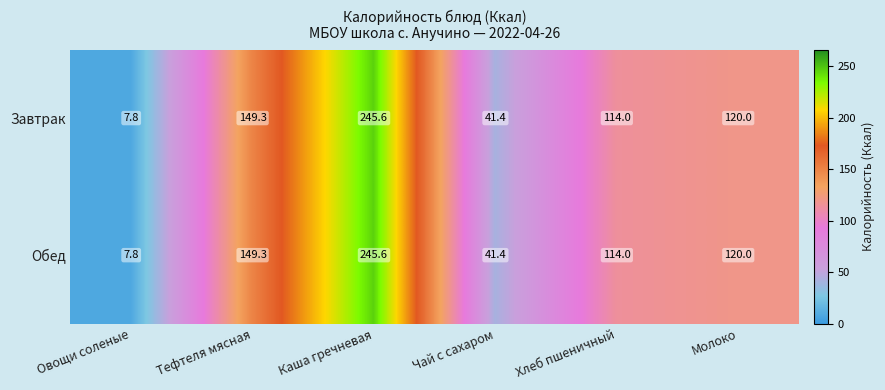

What is the average value of the Завтрак series?

113.0